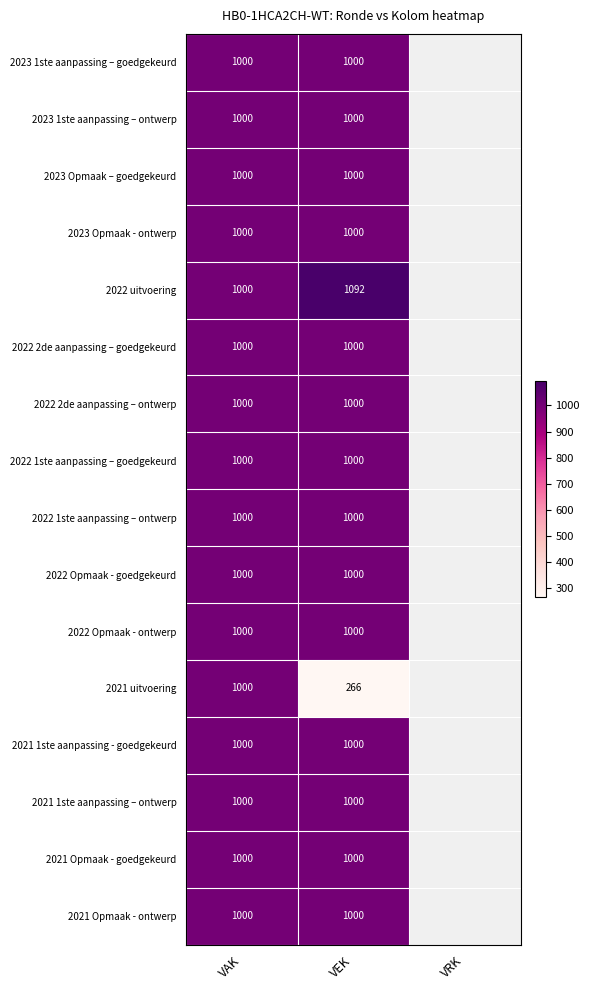

What is the total value across all series at VEK?

15358